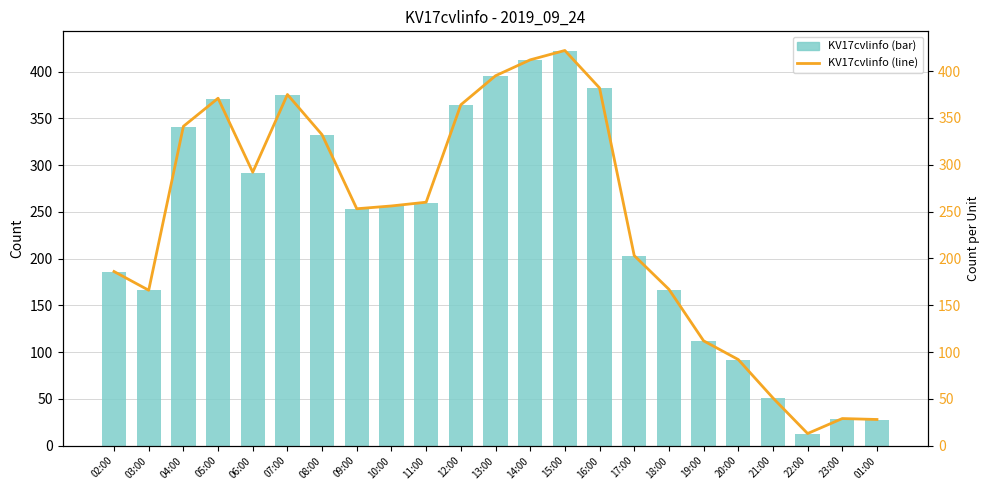

At which category is the sum across all series the highest?

15:00